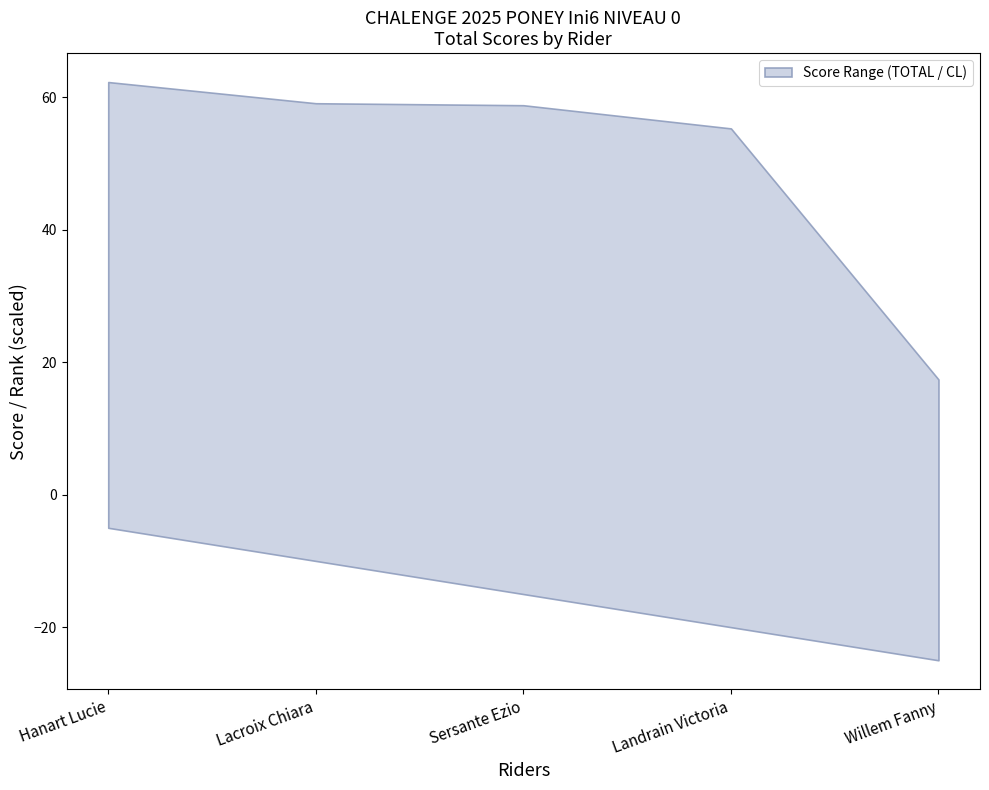

Which series changed the most between Sersante Ezio and Landrain Victoria?

TOTAL